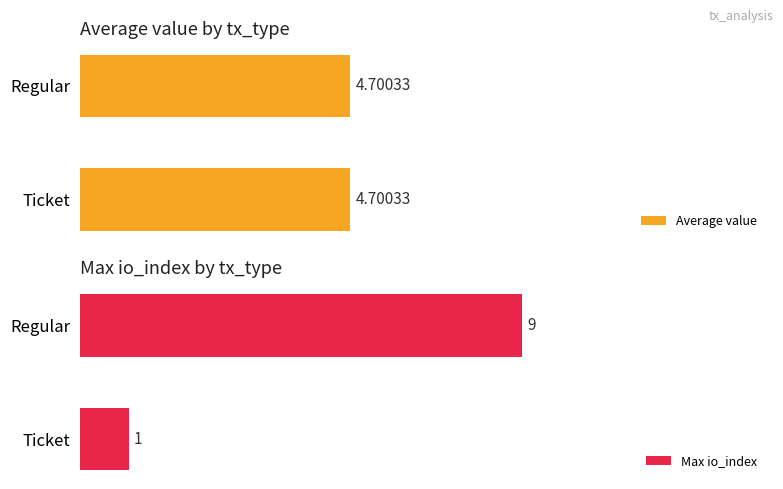

Rank the categories by Max io_index value from lowest to highest.

Ticket, Regular